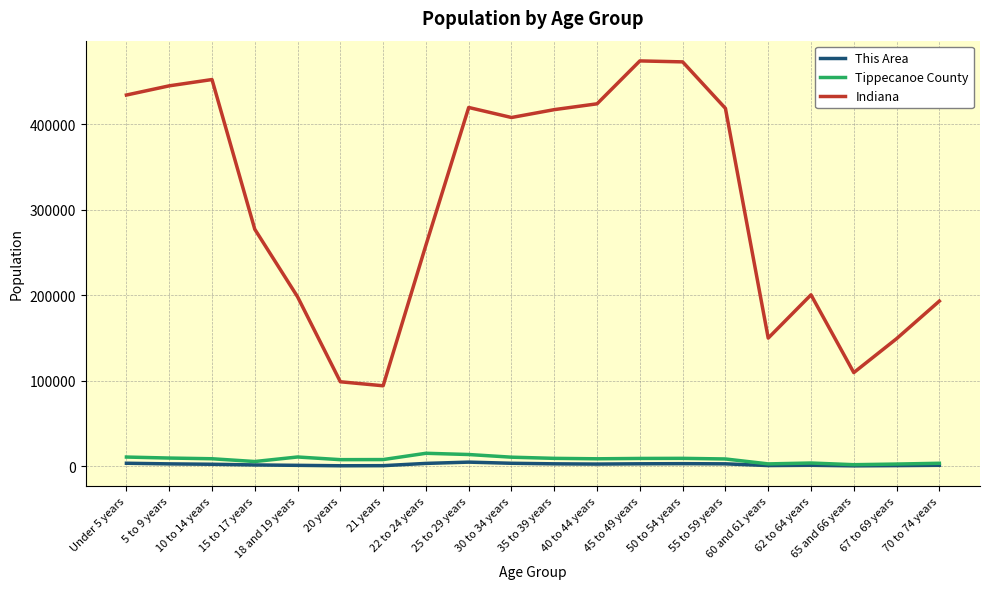

What is the lowest value of the Indiana series?

94313